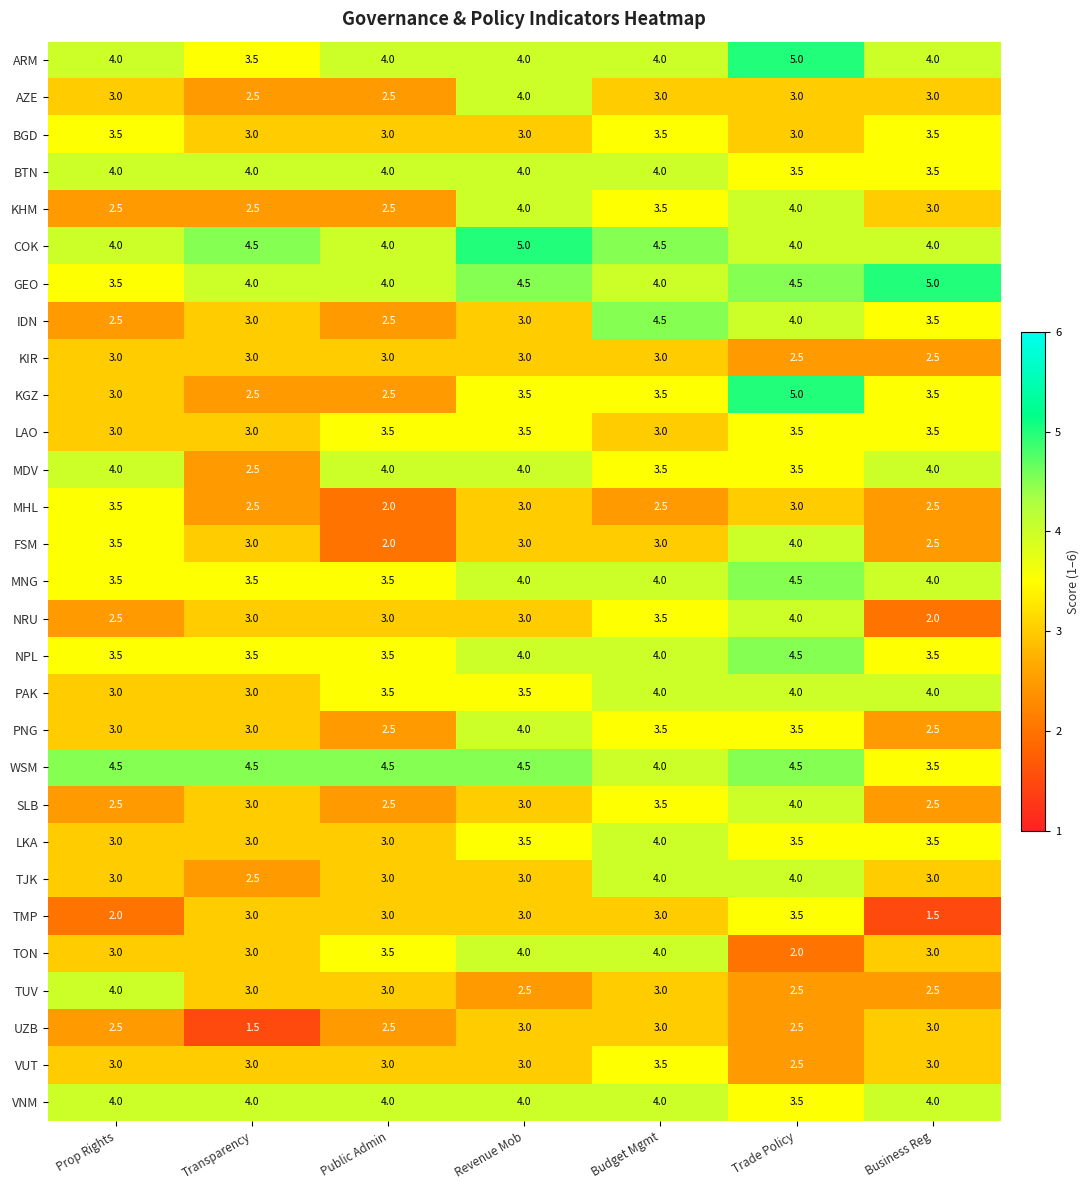

How many data points in SLB are less than 3?

3